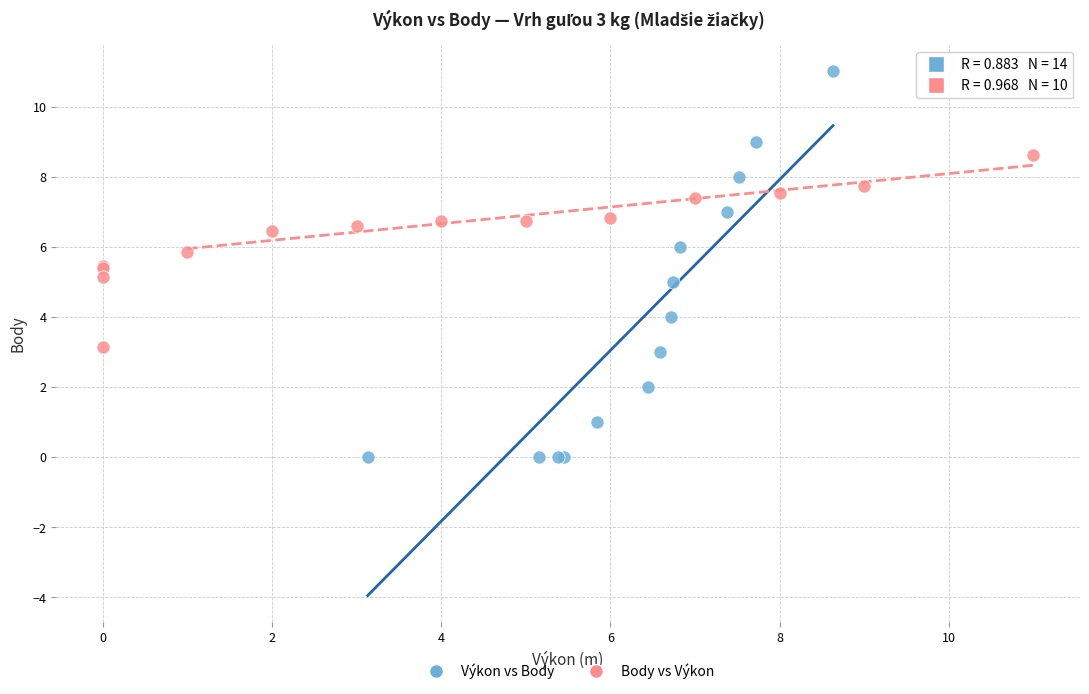

Which series reaches the minimum Y coordinate?

Výkon vs Body